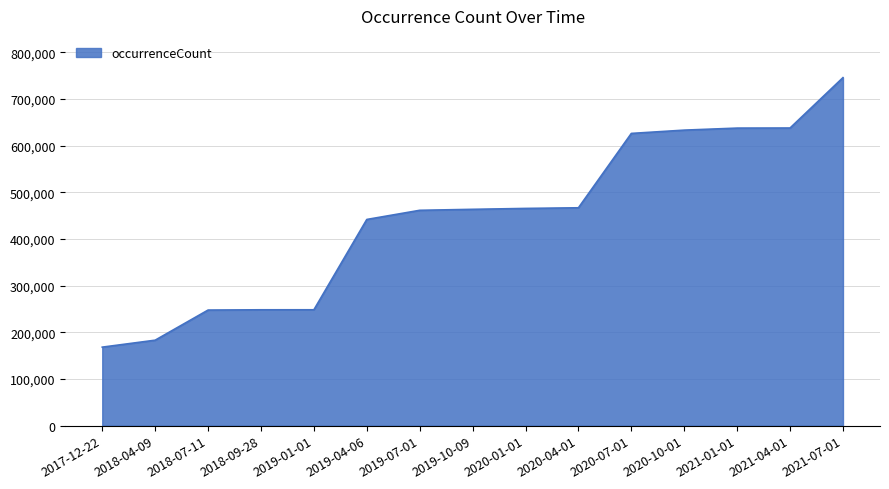

What is the change in value from 2018-09-28 to 2019-01-01?

+20